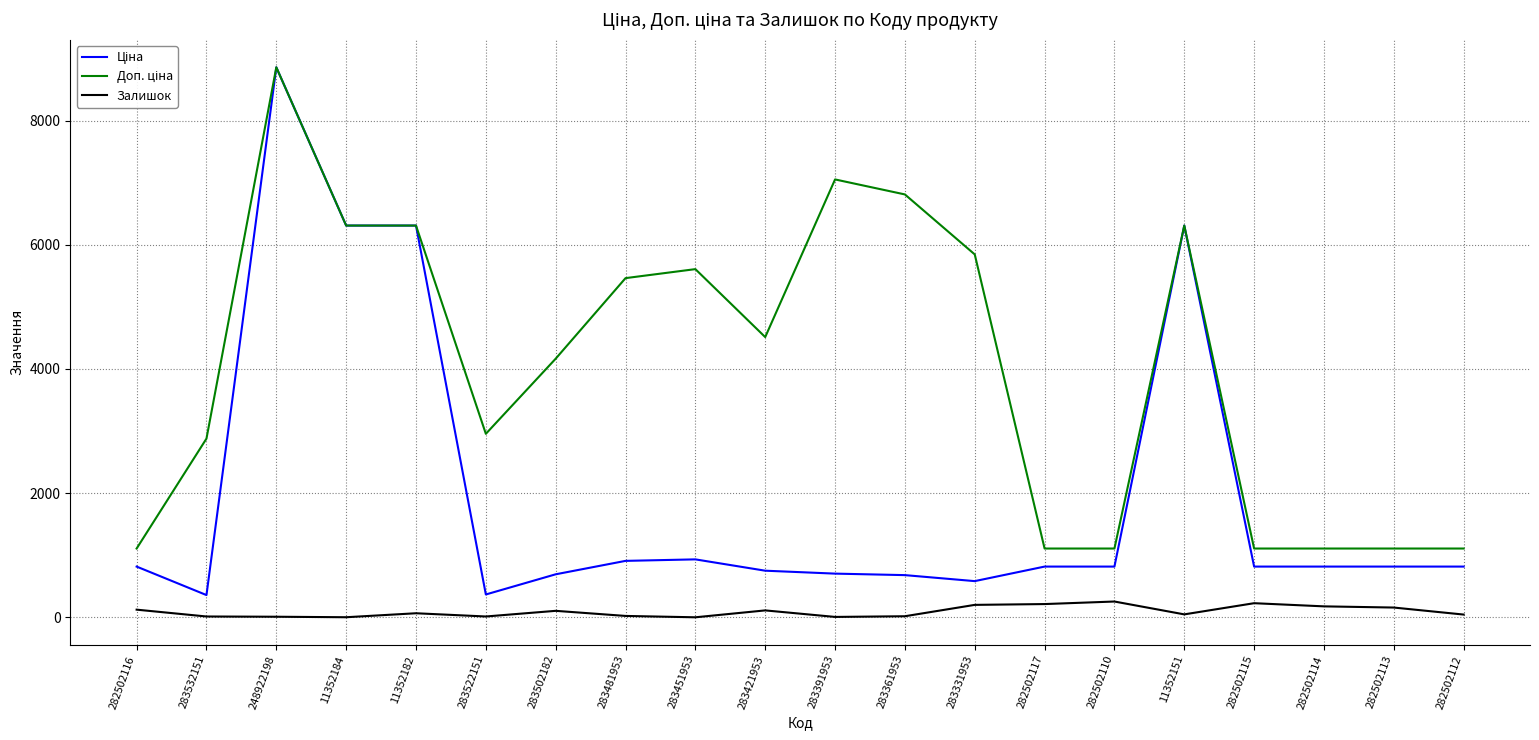

True or false: Залишок has a value of 2.0 at 283451953.

True